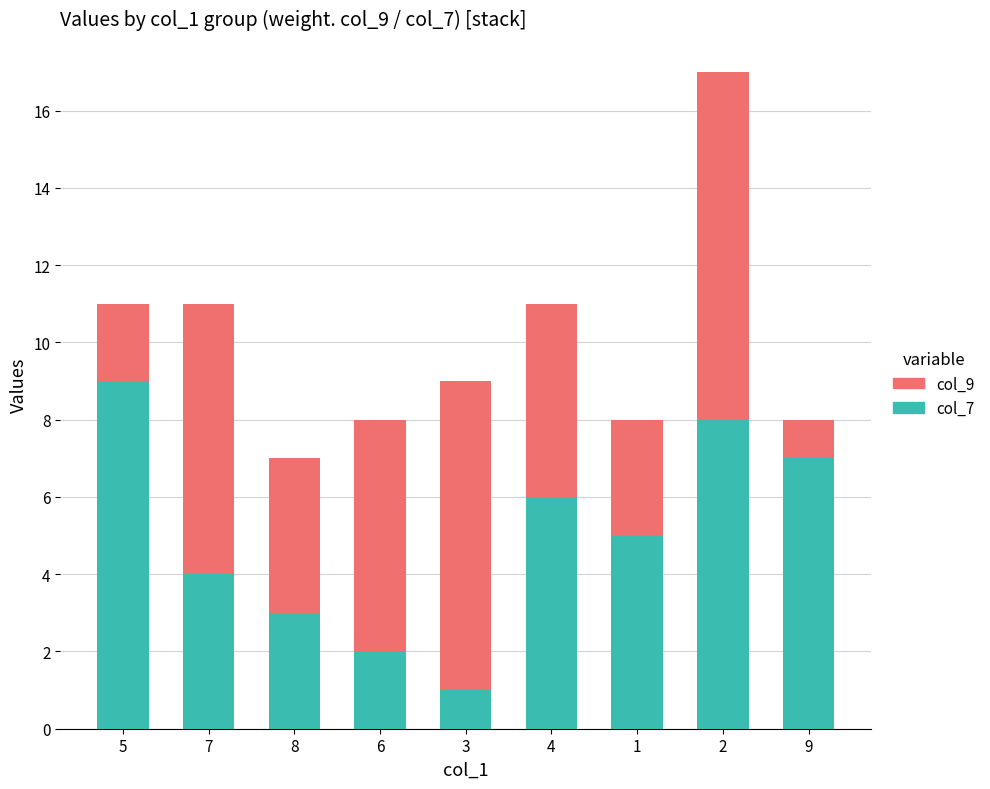

Rank the categories by col_7 value from highest to lowest.

5, 2, 9, 4, 1, 7, 8, 6, 3